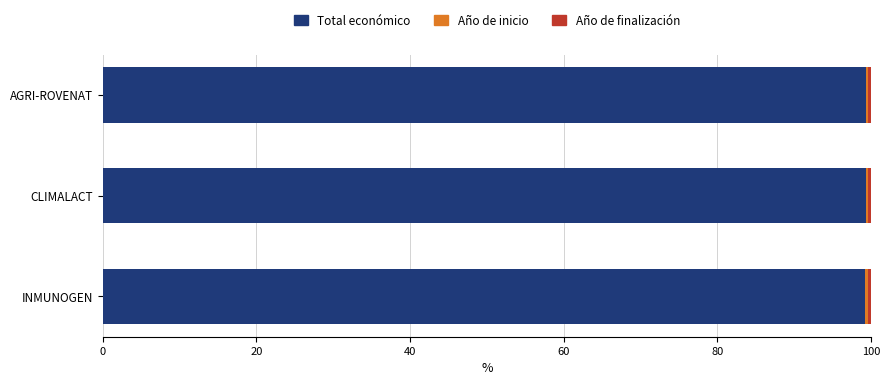

The value of Total económico at CLIMALACT is 99.3. True or false?

True